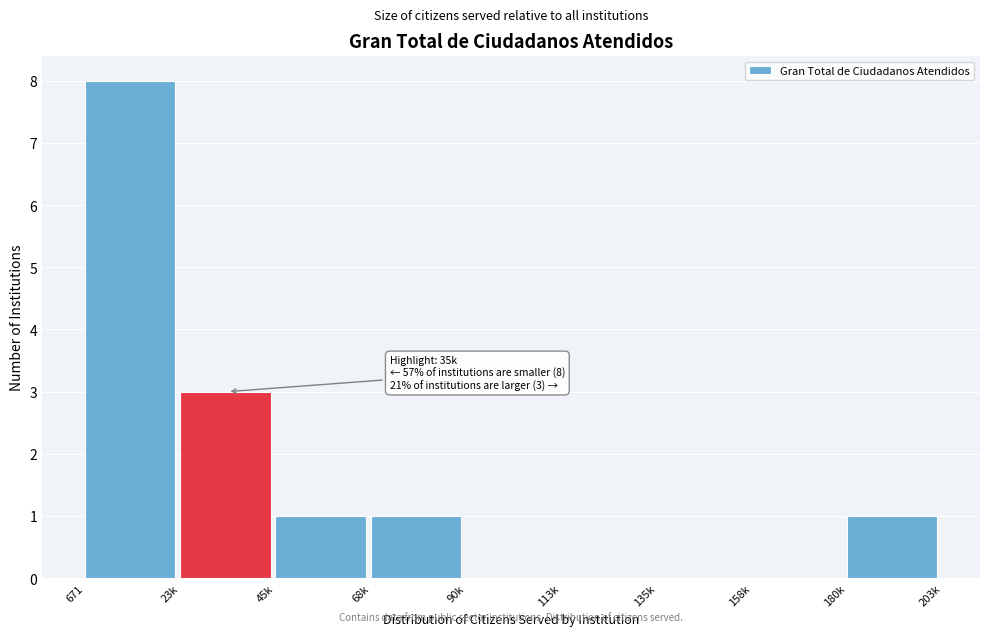

Reading right to left, extract all data points from this chart.

180k=1	158k=0	135k=0	113k=0	90k=0	68k=1	45k=1	23k=3	671=8